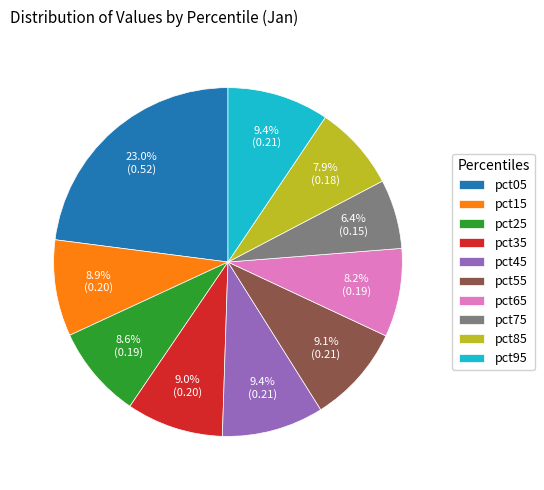

To the nearest percent, what is the difference between the pct85 and pct25 slice percentages?

1%